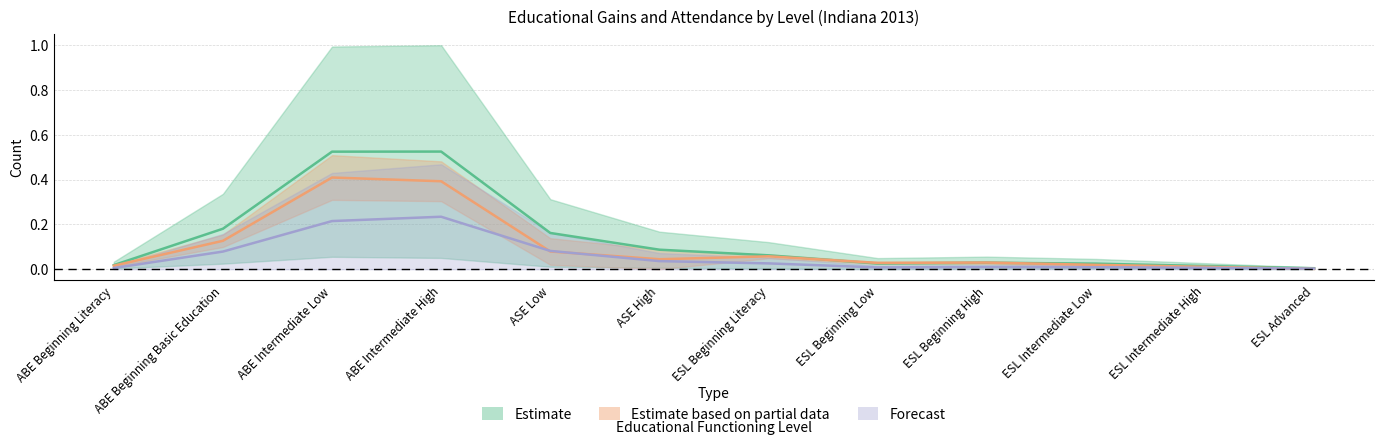

Reading right to left, extract all data points from this chart.

Total Enrolled: ESL Advanced=0.0	ESL Intermediate High=0.0	ESL Intermediate Low=0.0	ESL Beginning High=0.0	ESL Beginning Low=0.0	ESL Beginning Literacy=0.1	ASE High=0.1	ASE Low=0.2	ABE Intermediate High=0.5	ABE Intermediate Low=0.5	ABE Beginning Basic Education=0.2	ABE Beginning Literacy=0.0
Total Attendance Hours (scaled): ESL Advanced=0.0	ESL Intermediate High=0.0	ESL Intermediate Low=0.0	ESL Beginning High=0.0	ESL Beginning Low=0.0	ESL Beginning Literacy=0.1	ASE High=0.0	ASE Low=0.1	ABE Intermediate High=0.4	ABE Intermediate Low=0.4	ABE Beginning Basic Education=0.1	ABE Beginning Literacy=0.0
Number Completed Level: ESL Advanced=0.0	ESL Intermediate High=0.0	ESL Intermediate Low=0.0	ESL Beginning High=0.0	ESL Beginning Low=0.0	ESL Beginning Literacy=0.0	ASE High=0.0	ASE Low=0.1	ABE Intermediate High=0.2	ABE Intermediate Low=0.2	ABE Beginning Basic Education=0.1	ABE Beginning Literacy=0.0